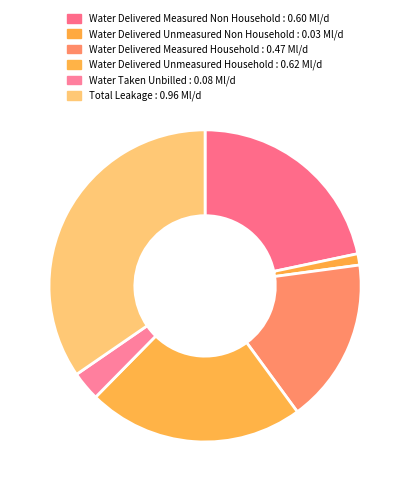

Does any single category account for the majority?

No